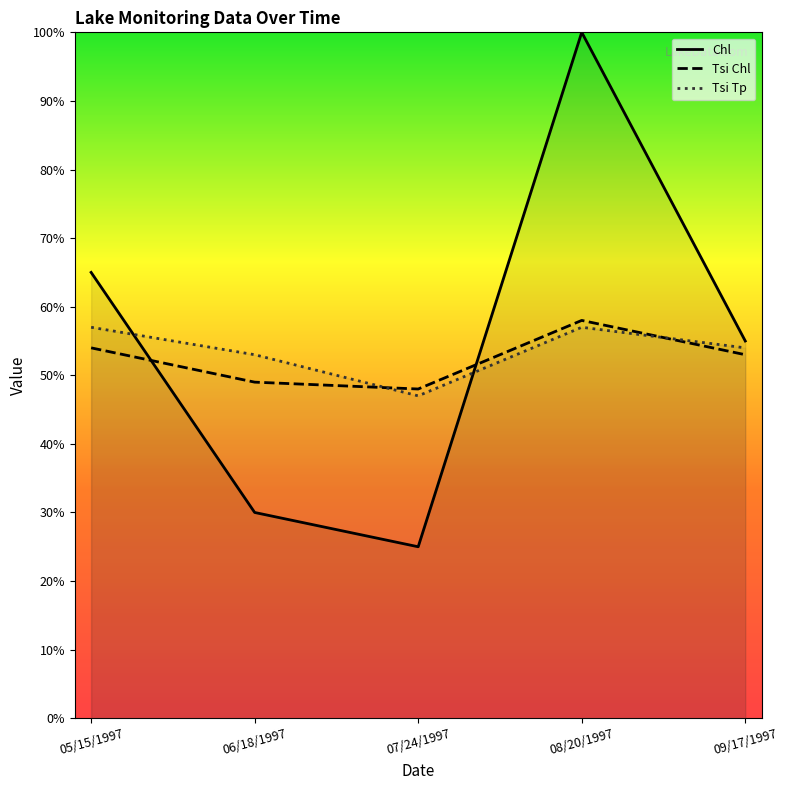

List the series in order of their overall mean, highest first.

Chl, Tsi Tp, Tsi Chl